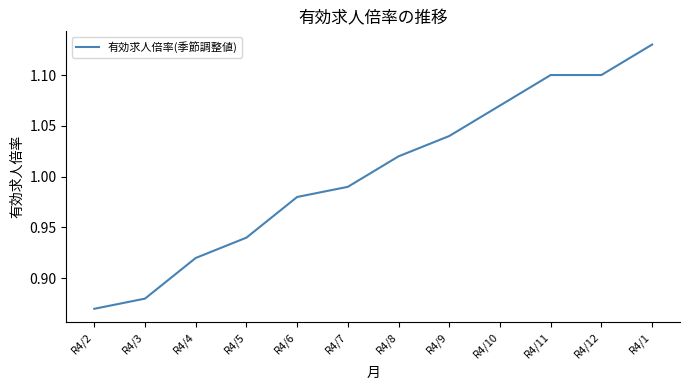

The chart shows a value of 1.8 at R4/11. True or false?

False